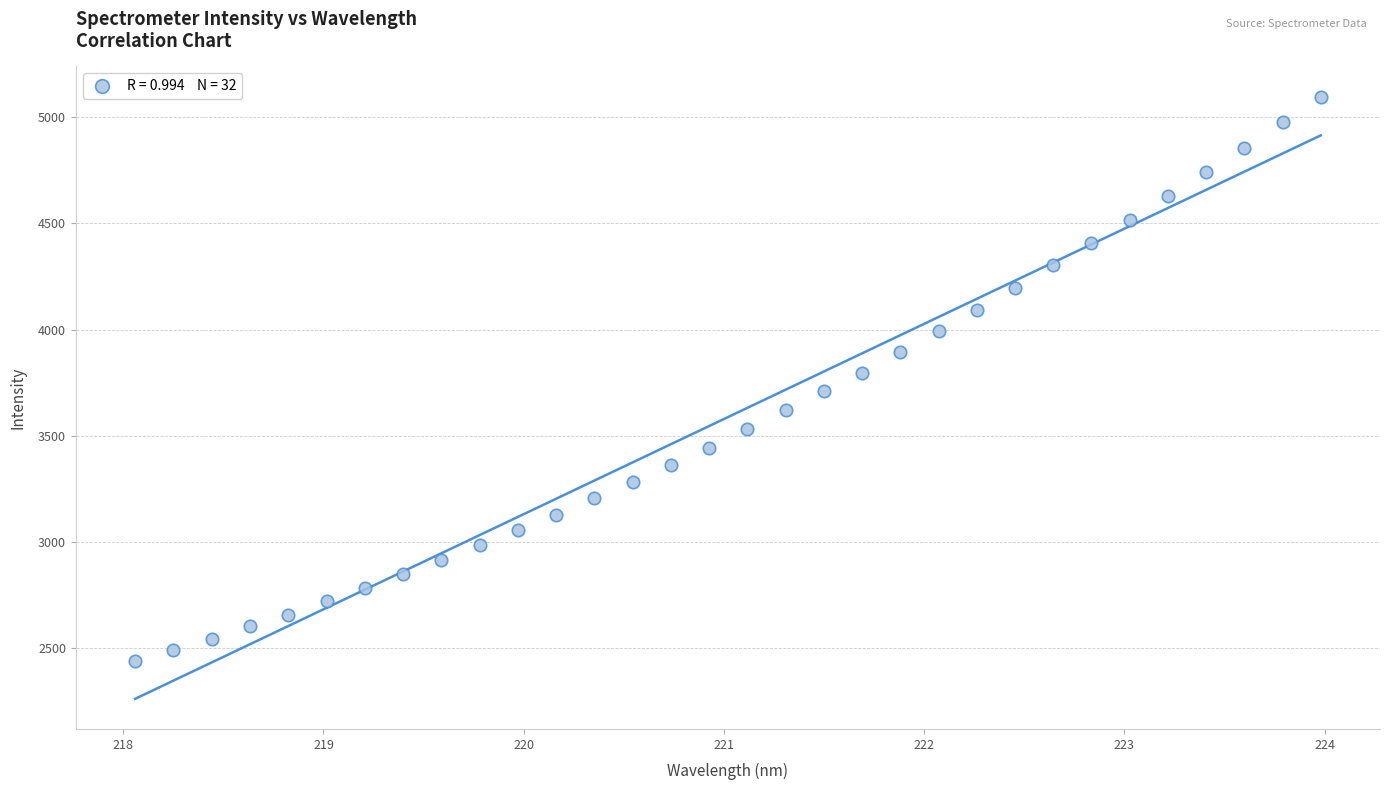

What is the range of Y values (max minus min)?

2659.5